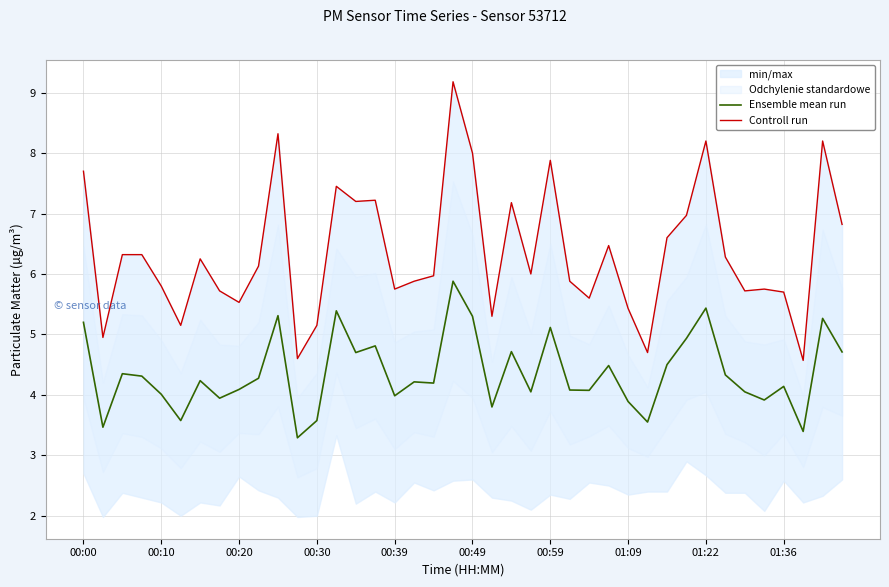

The value of Controll run at 00:39 is 5.8. True or false?

True